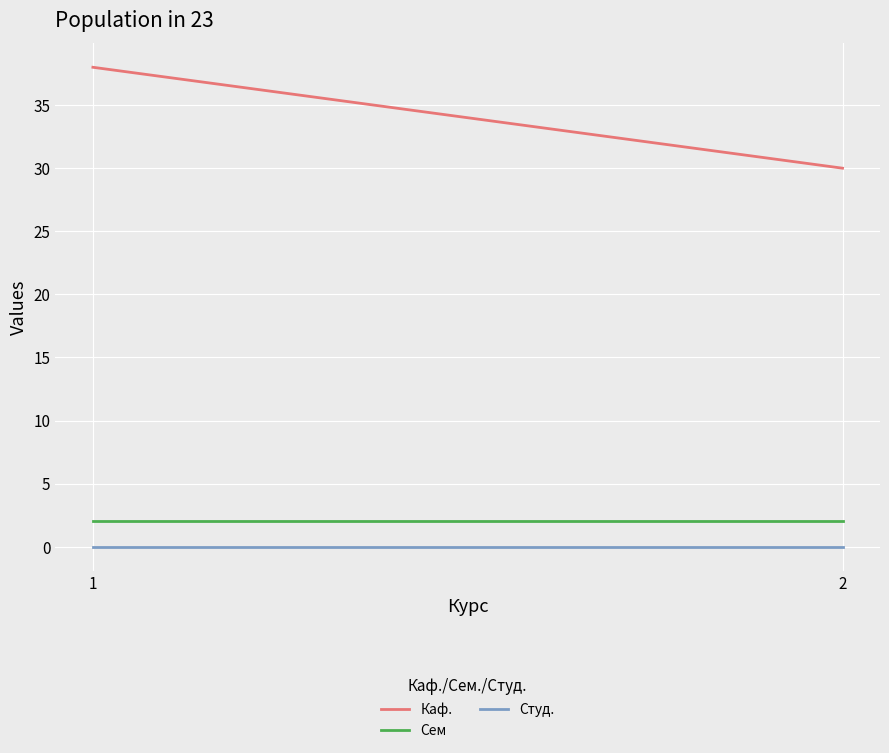

Is the value of Студ. at 2 greater than the value of Каф. at 1?

No